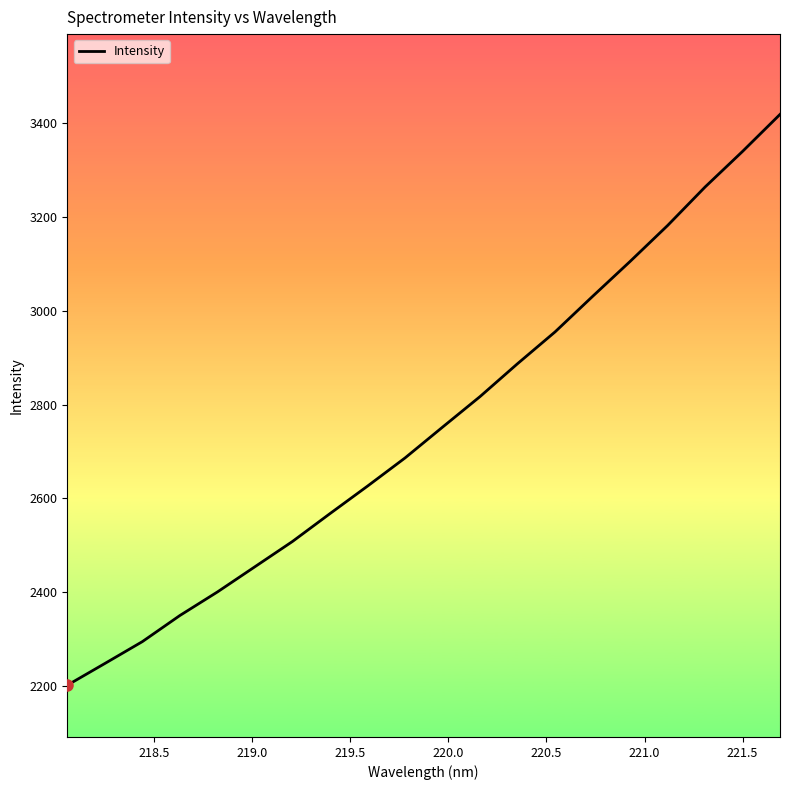

What is the maximum value shown in the chart?

3417.5